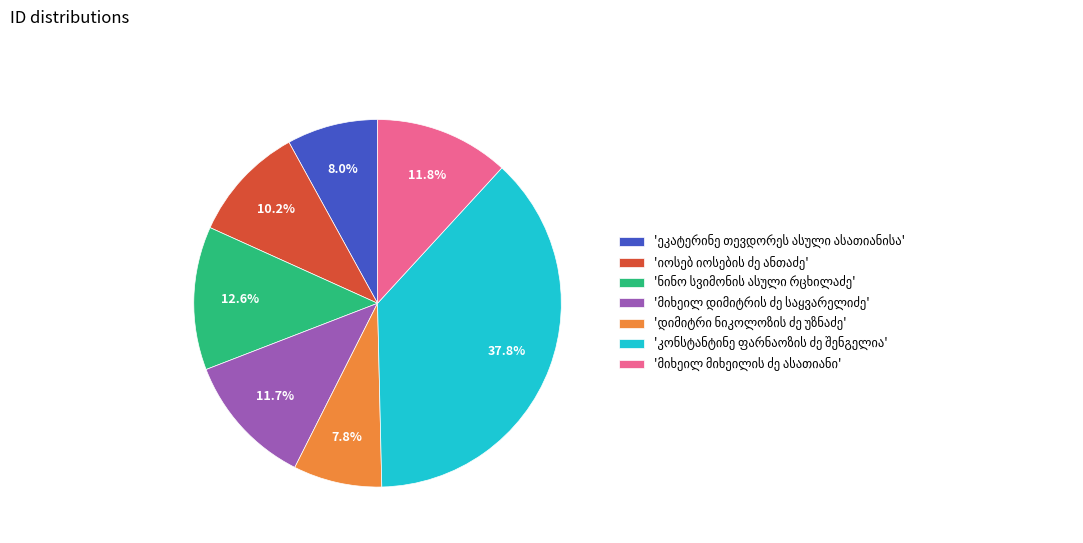

To the nearest percent, what is the average slice percentage?

14%